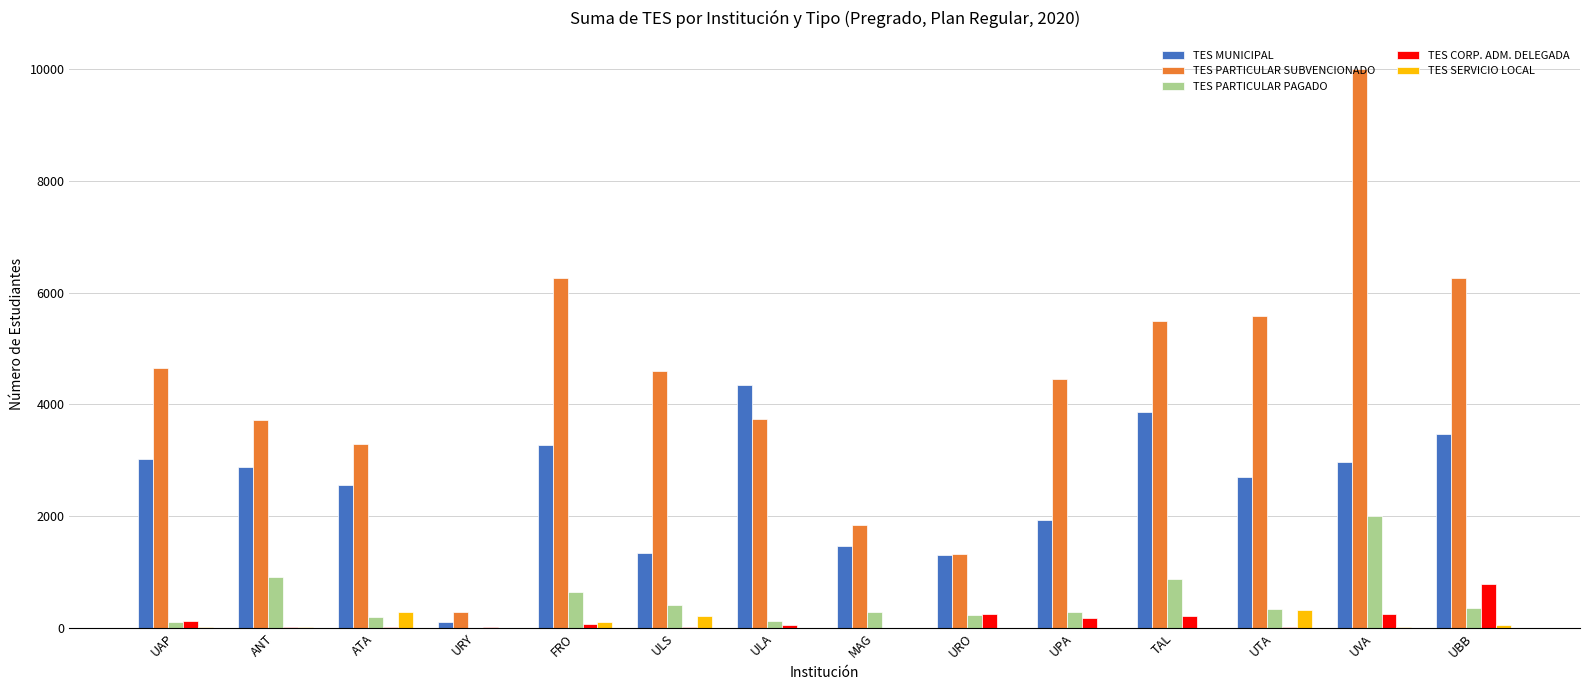

At which category is the sum across all series the highest?

UVA